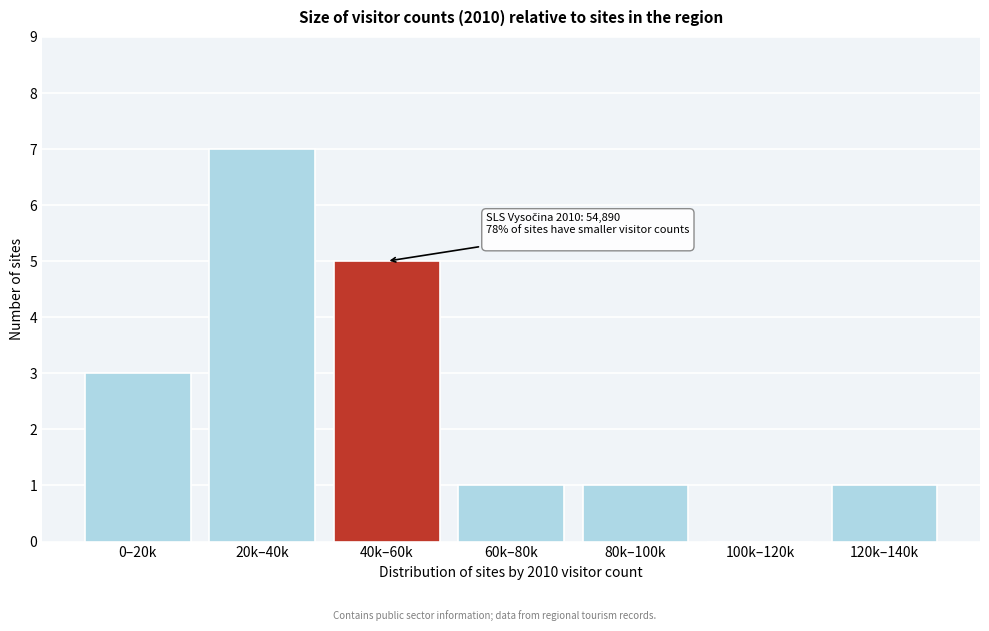

Reading left to right, list all the values displayed in this chart.

0–20k=3	20k–40k=7	40k–60k=5	60k–80k=1	80k–100k=1	100k–120k=0	120k–140k=1